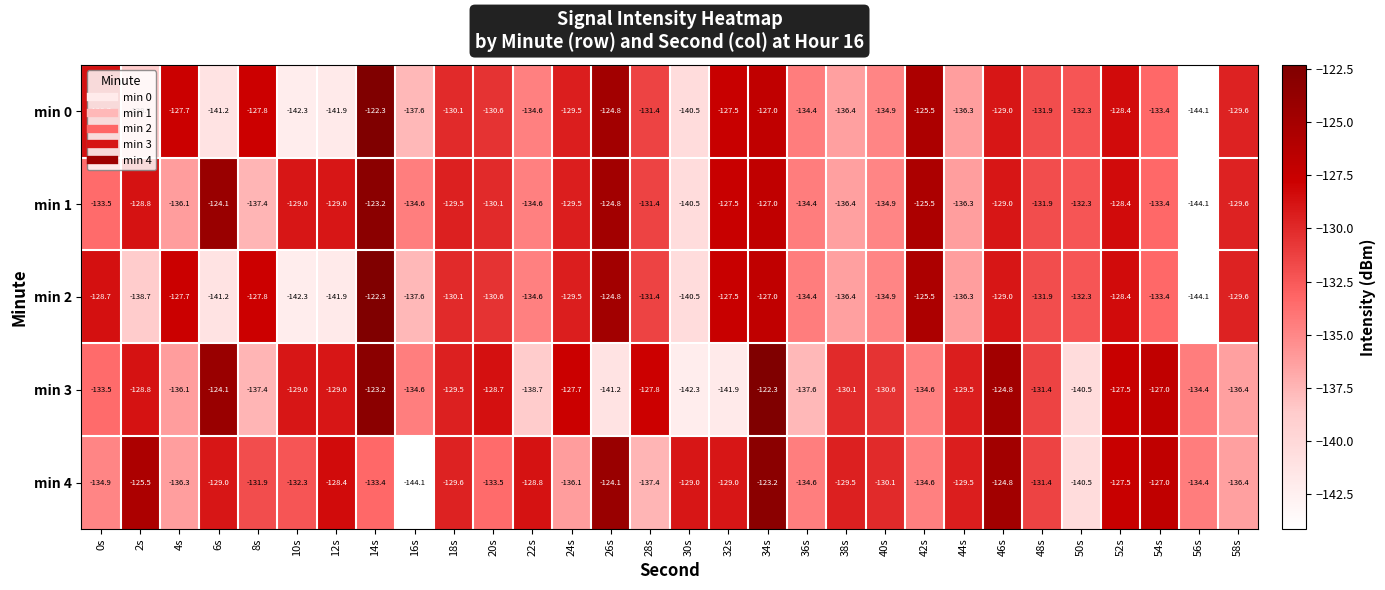

What is the total value across all series at 52s?

-640.2